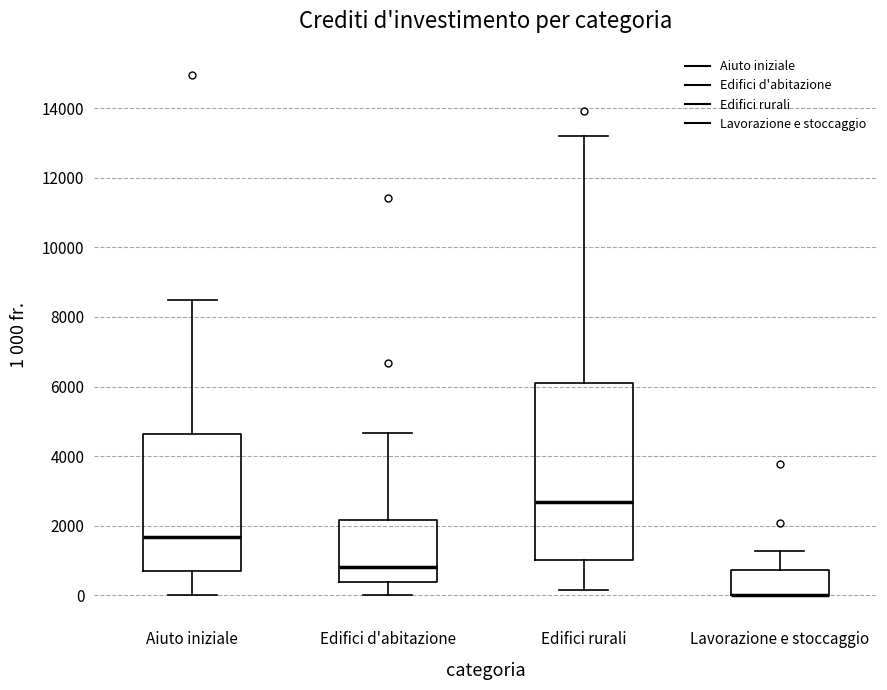

Reading left to right, transcribe this box plot: for each box, give where its median line is, the range the box spans, and where its two whiskers end, as read against the y-axis. The values are not printed on the chart, so give them approximately, as read against the axis.

Aiuto iniziale: median 1600, box 600 to 4600, whiskers 0 to 8400
Edifici d'abitazione: median 800, box 400 to 2200, whiskers 0 to 4600
Edifici rurali: median 2600, box 1000 to 6200, whiskers 200 to 13200
Lavorazione e stoccaggio: median 0 (drawn on the box's lower edge), box 0 to 800, whiskers 0 to 1200